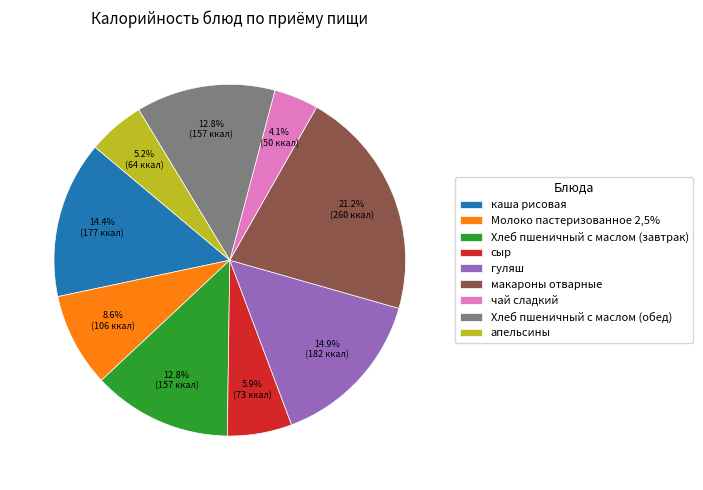

The апельсины slice represents 1% of the pie. True or false?

False